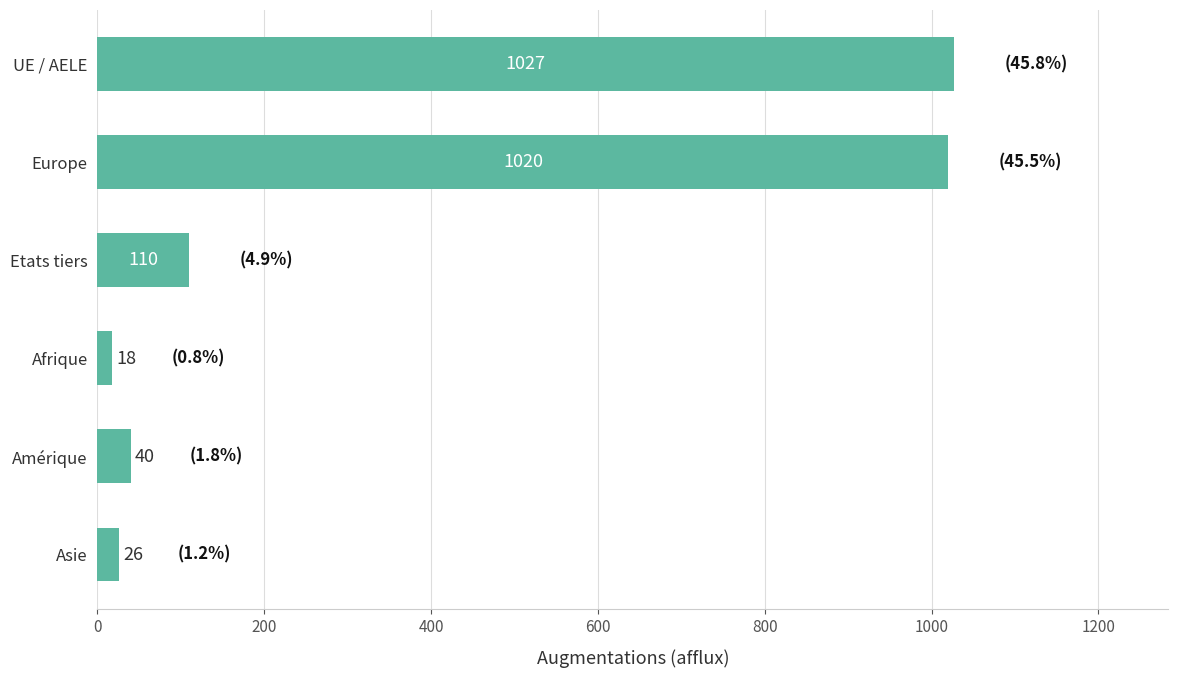

What is the value of the 5th bar from the top?

40